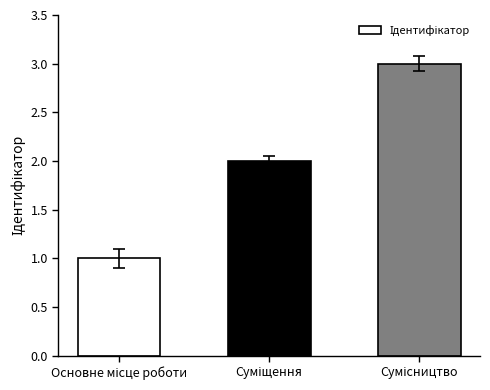

What is the minimum value shown in the chart?

1